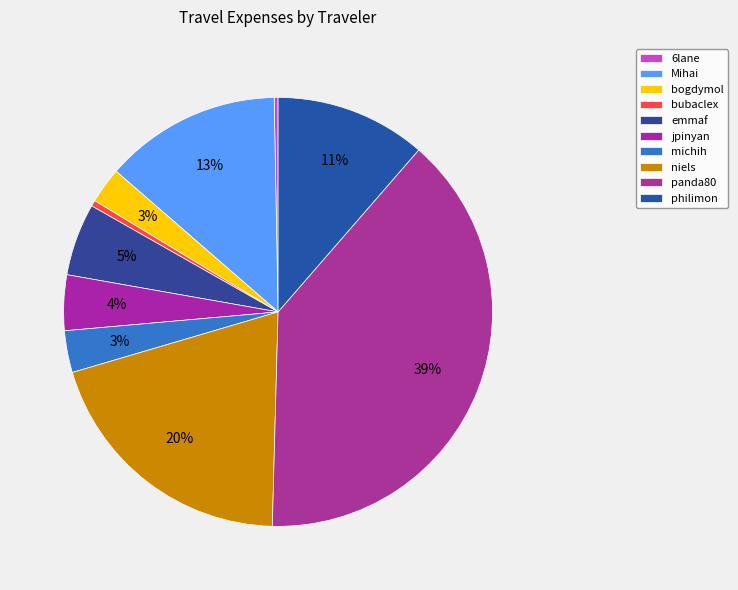

True or false: bogdymol accounts for 3% of the total.

True